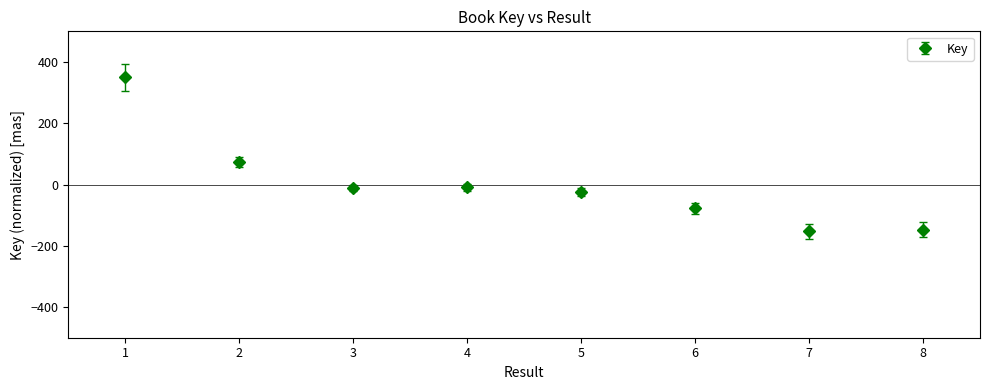

The value at 5 is -23.8. True or false?

True